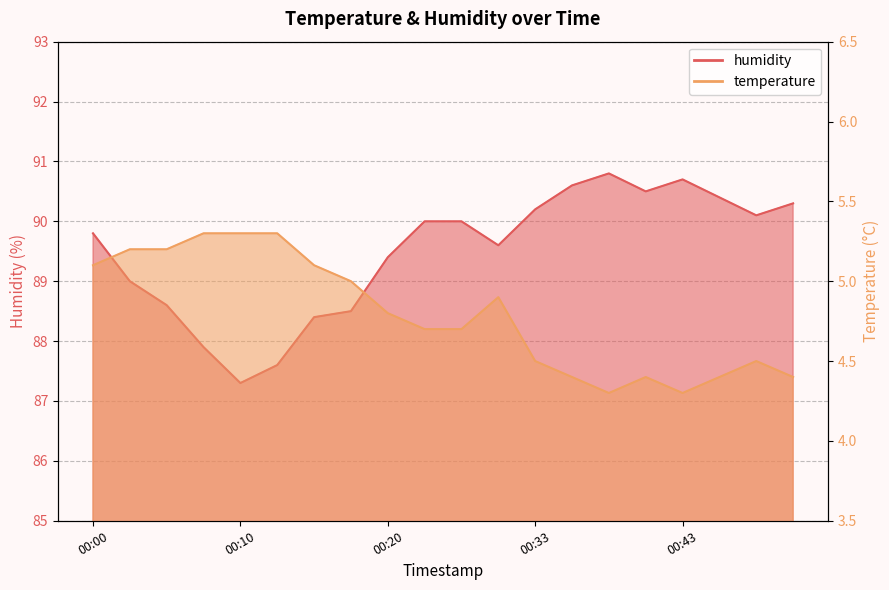

What is the approximate value of temperature at 00:08?

5.3